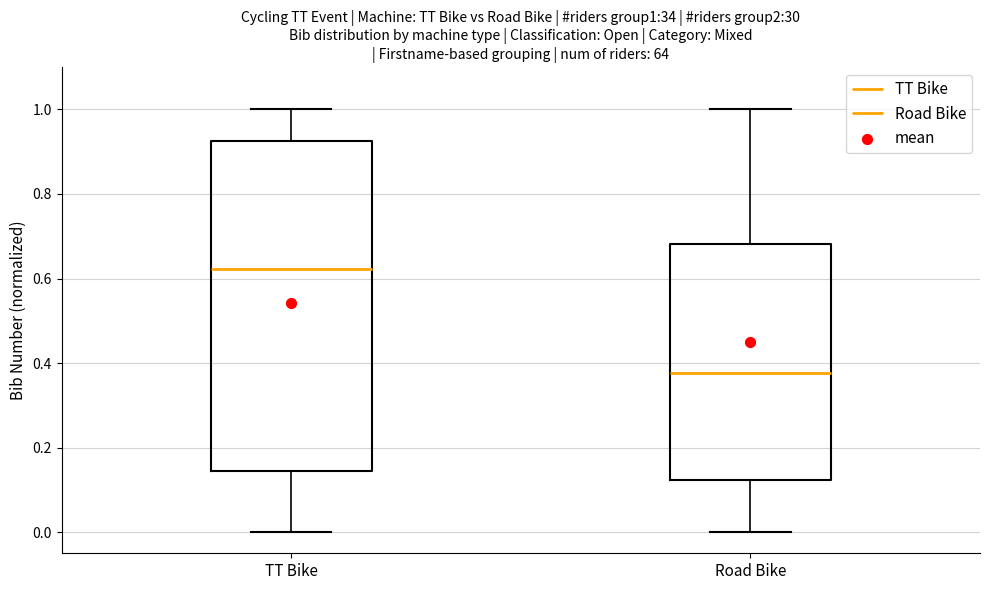

Where does the median line of the box for TT Bike sit on the y-axis? The values are not printed on the chart, so give them approximately, as read against the axis.

0.62